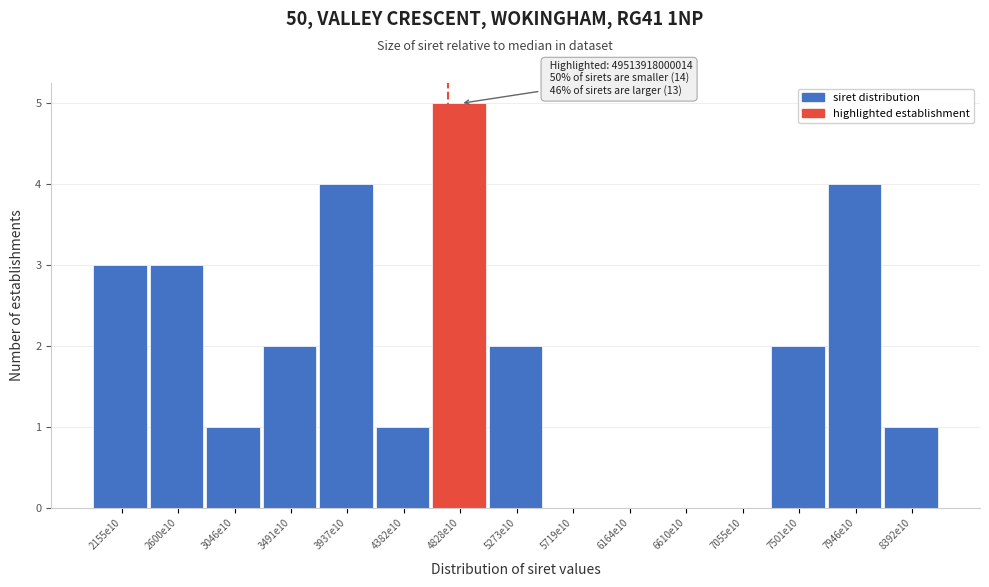

Reading right to left, list all the values displayed in this chart.

8392e10=1	7946e10=4	7501e10=2	7055e10=0	6610e10=0	6164e10=0	5719e10=0	5273e10=2	4828e10=5	4382e10=1	3937e10=4	3491e10=2	3046e10=1	2600e10=3	2155e10=3